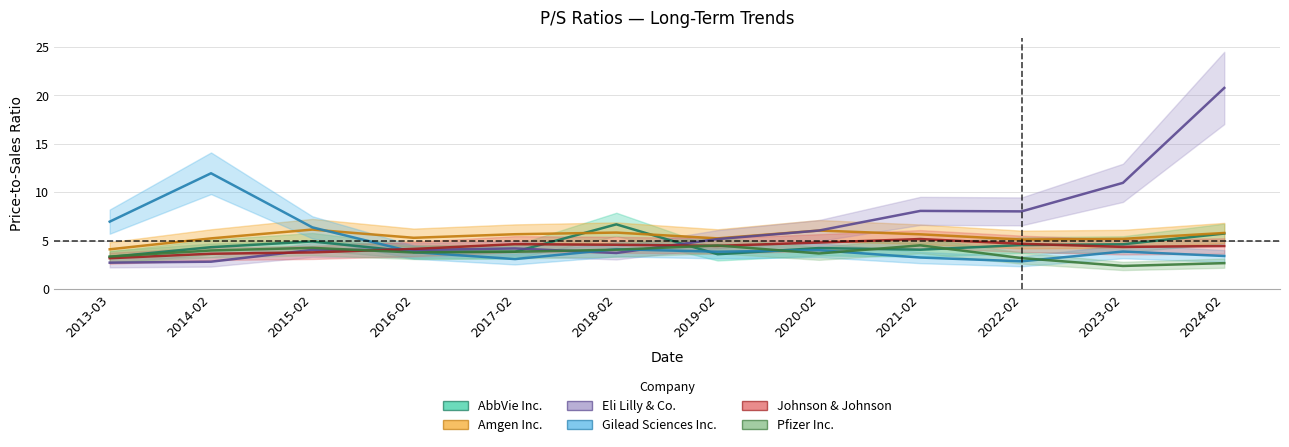

The value of Pfizer Inc. at 2023-02 is 2.4. True or false?

True